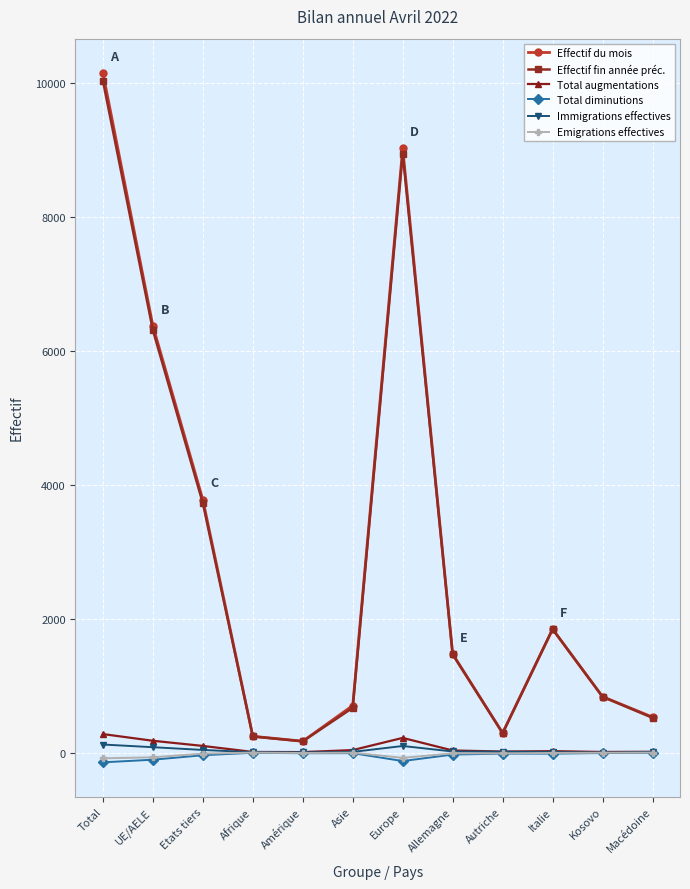

Is the value of Effectif fin année préc. at Kosovo greater than the value of Emigrations effectives at Total?

Yes